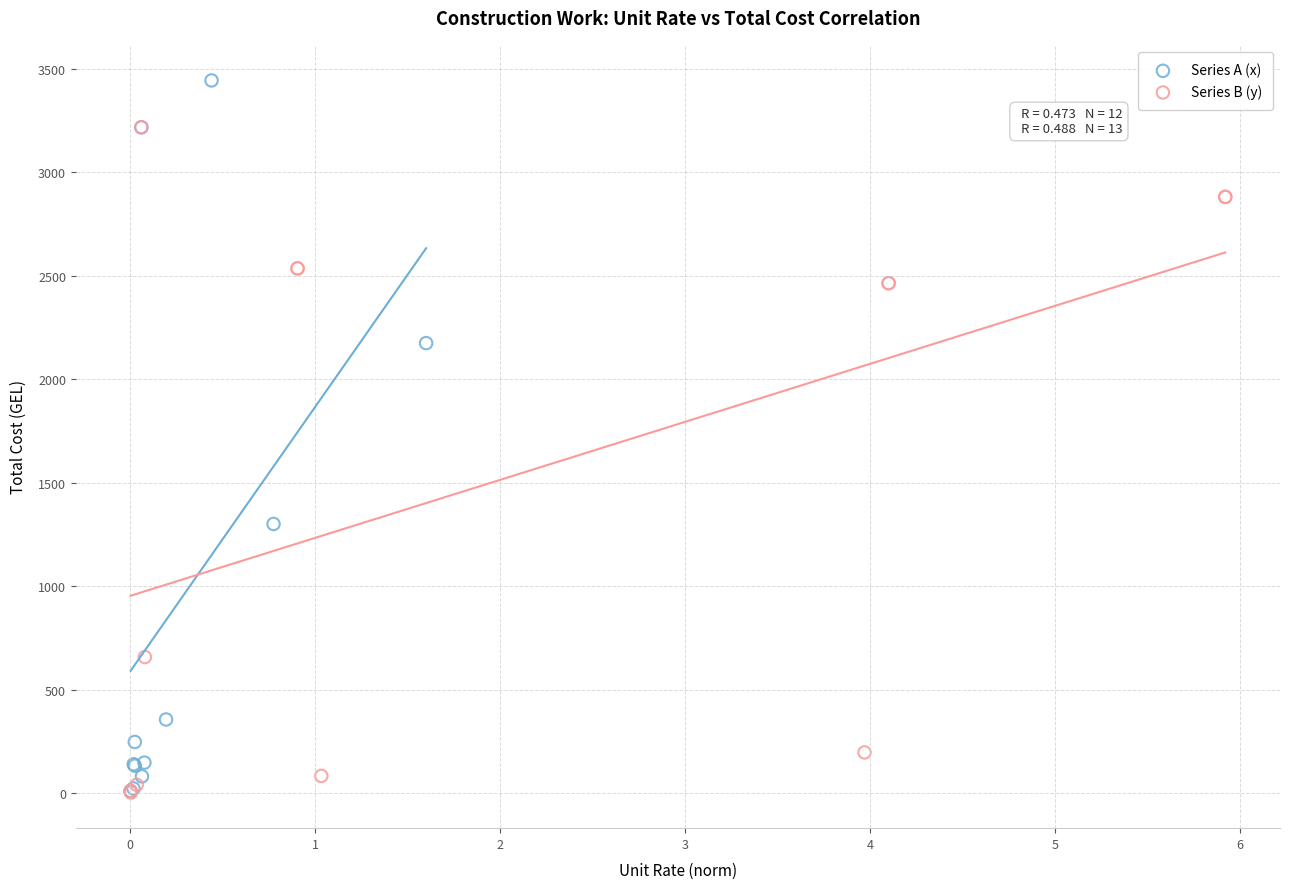

What are all the series names shown in the legend?

Series A (x), Series B (y)